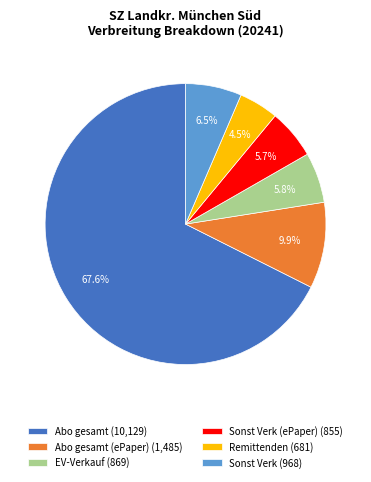

Which slice is the smallest?

Remittenden (681)